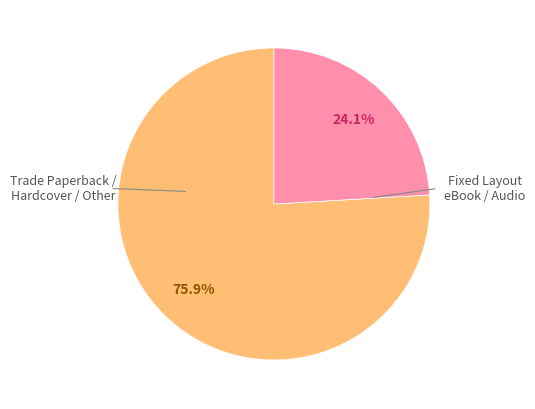

How many slices are in this pie chart?

2